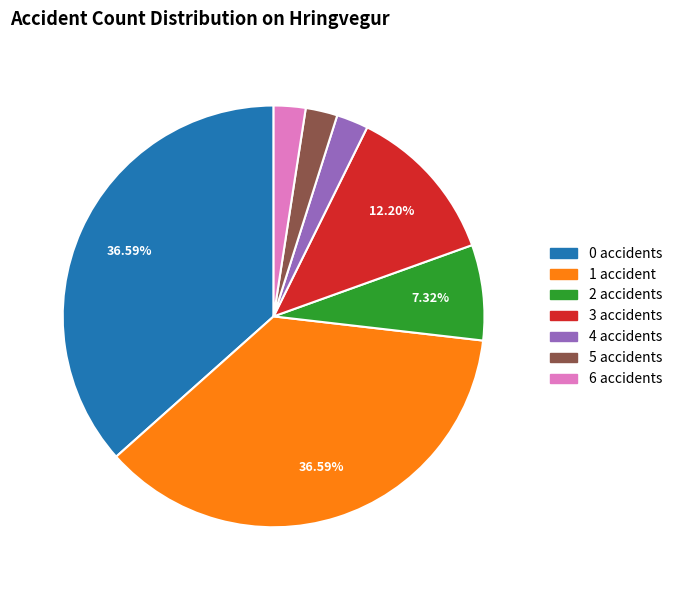

Does any single category account for the majority?

No